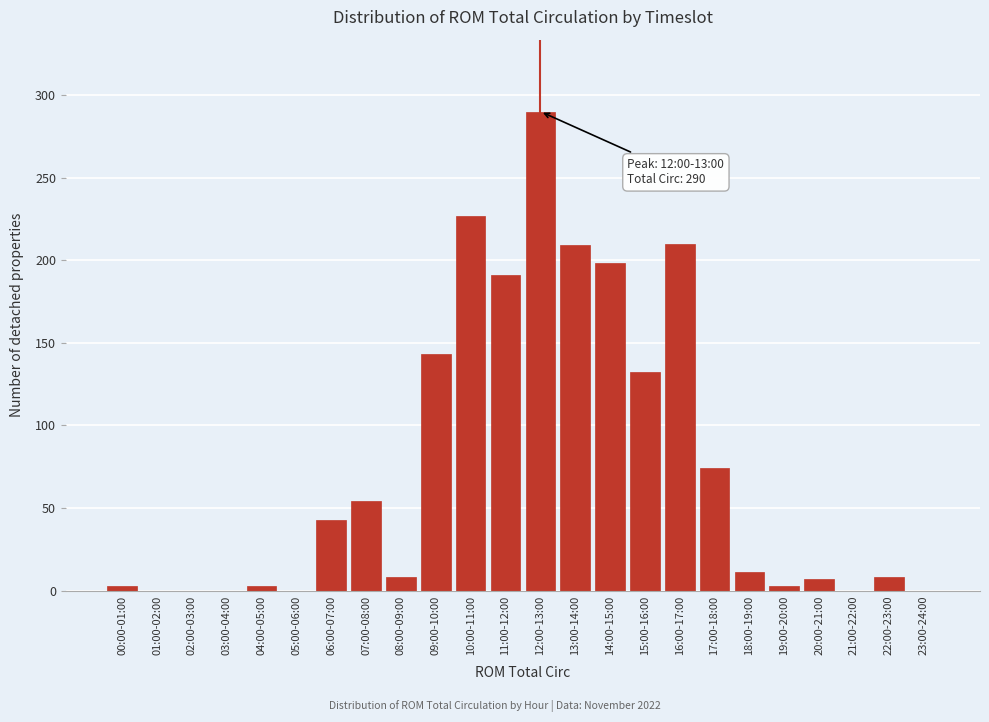

What is the sum of all values?

1814